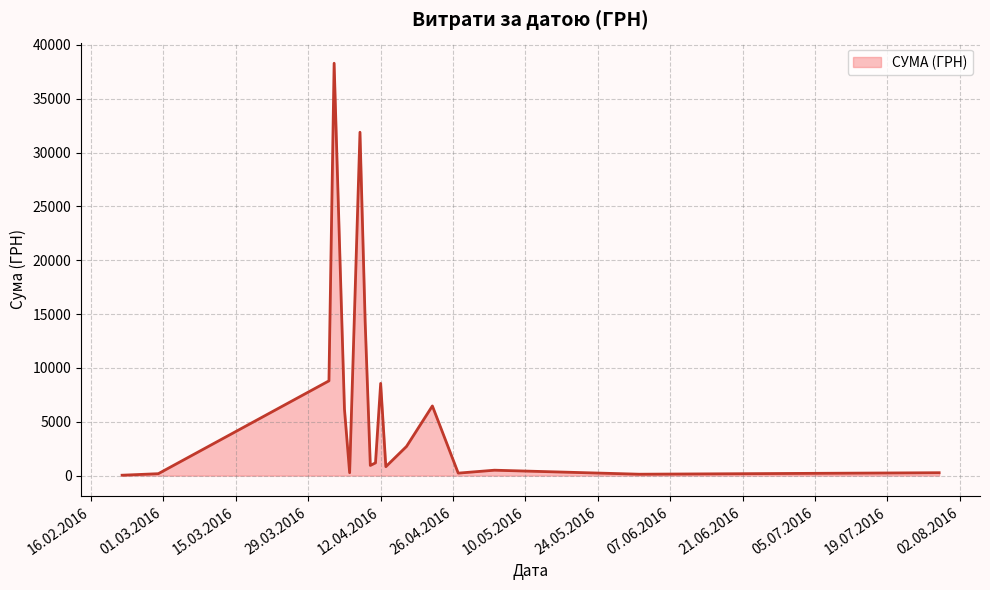

What is the greatest value displayed?

38303.0